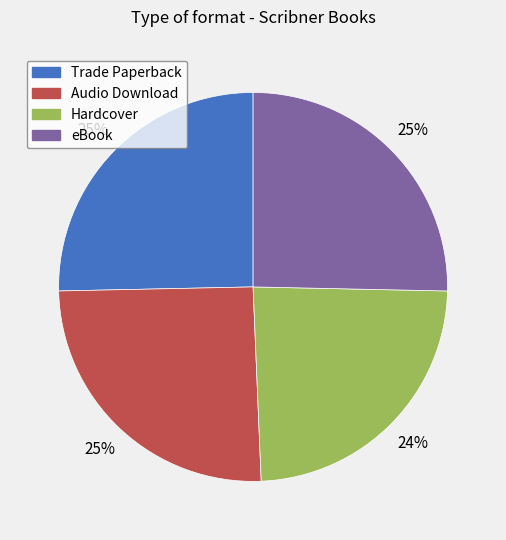

Does Hardcover represent more than half of the total?

No